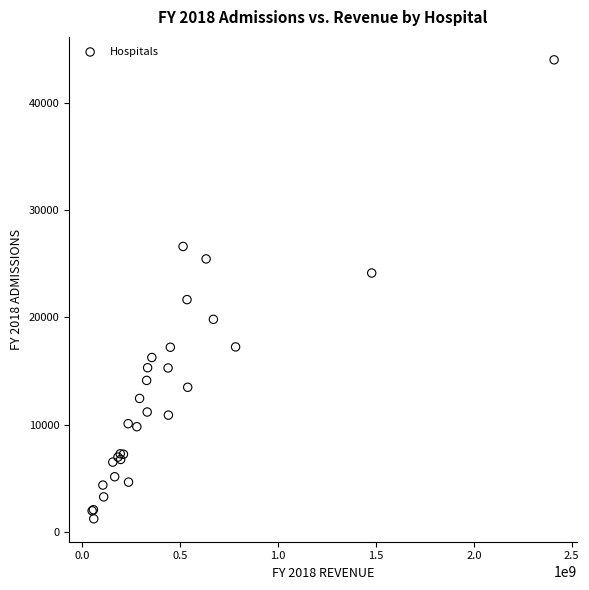

What Y value in the scatter plot is closest to 22616?

21656